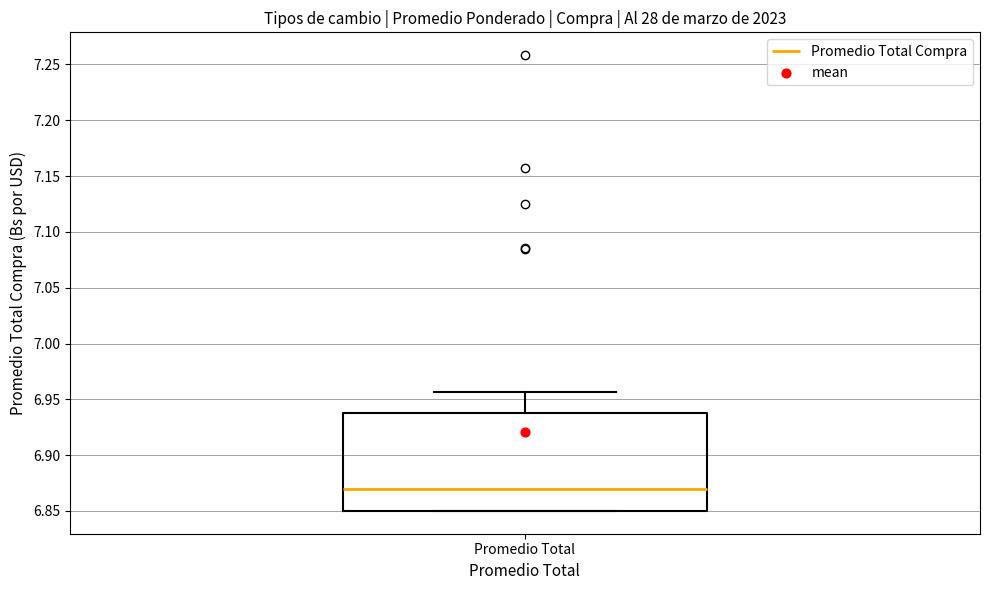

Transcribe this box plot: give where the median line is, the range the box spans, and where the two whiskers end, as read against the y-axis. The values are not printed on the chart, so give them approximately, as read against the axis.

median 6.870, box 6.850 to 6.940, whiskers 6.850 to 6.955